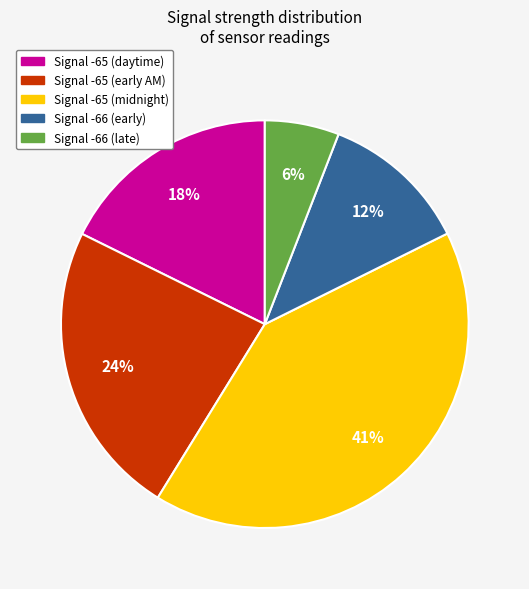

To the nearest percent, what is the average slice percentage?

20%